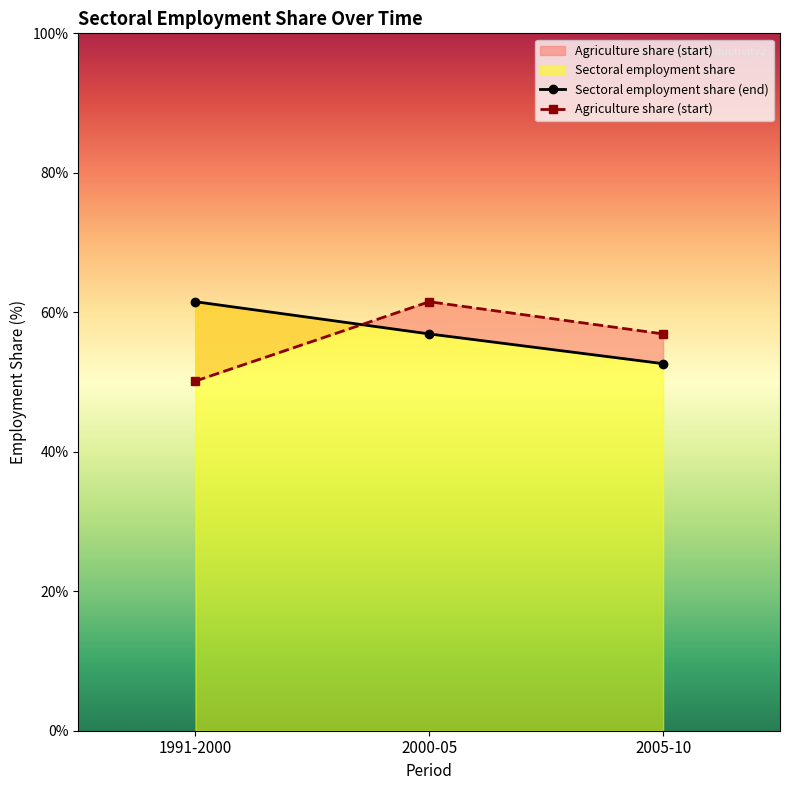

Which series has the largest total across all categories?

Sectoral employment share